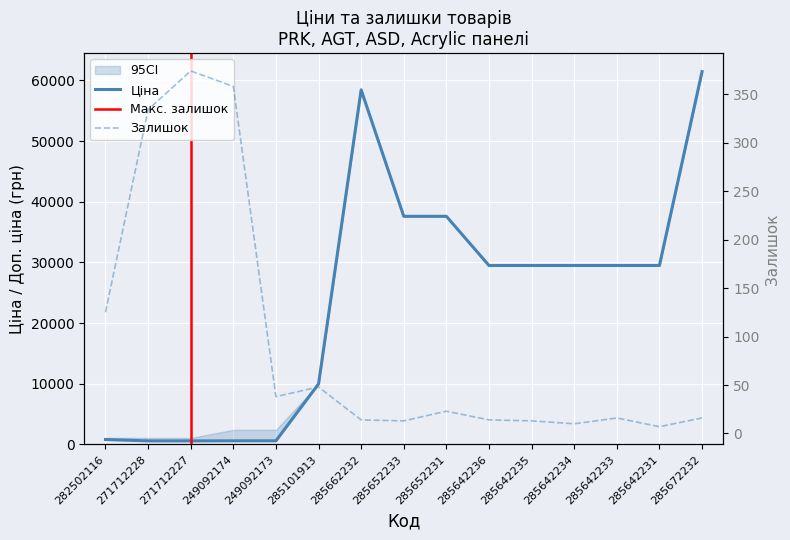

At which category does Залишок reach its first local valley?

249092173